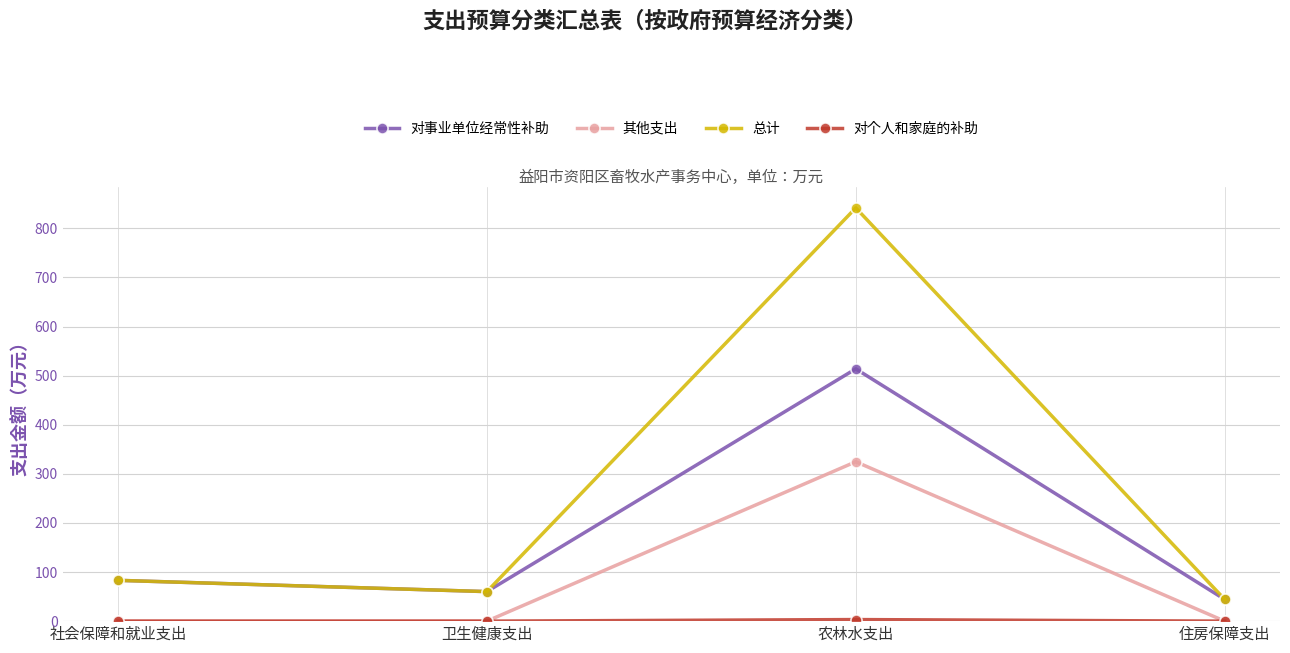

Which label corresponds to the largest value in the chart?

农林水支出